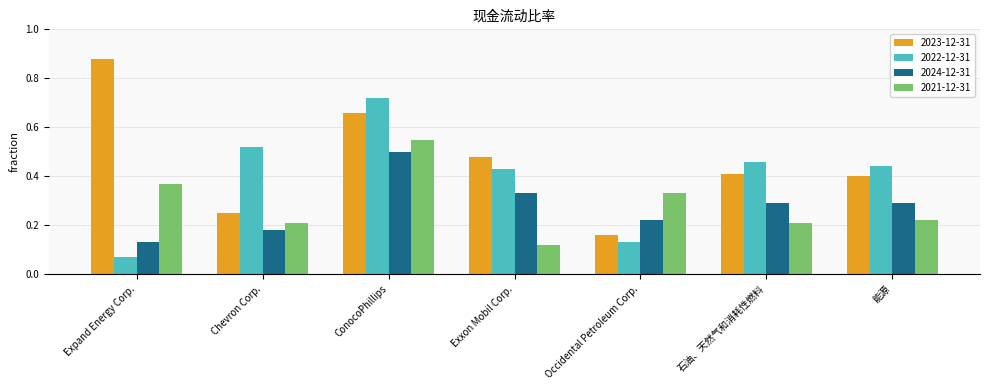

What are all the series names shown in the legend?

2023-12-31, 2022-12-31, 2024-12-31, 2021-12-31